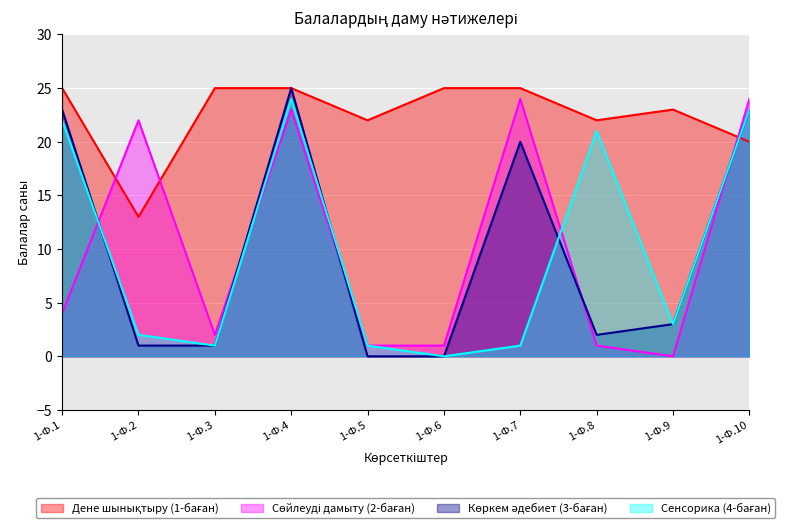

What are all the series names shown in the legend?

Дене шынықтыру (1-баған), Сөйлеуді дамыту (2-баған), Көркем әдебиет (3-баған), Сенсорика (4-баған)